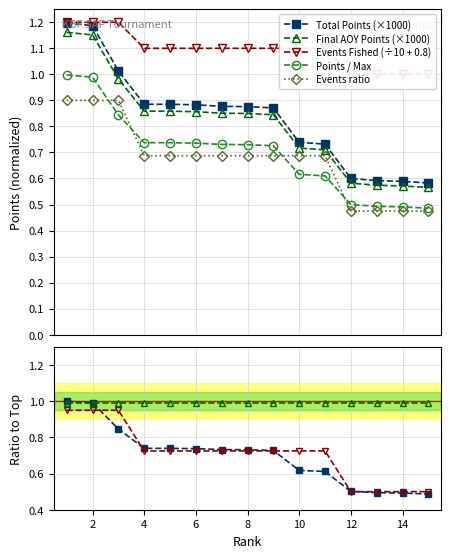

True or false: Total Points and Final AOY Points cross at least once.

False